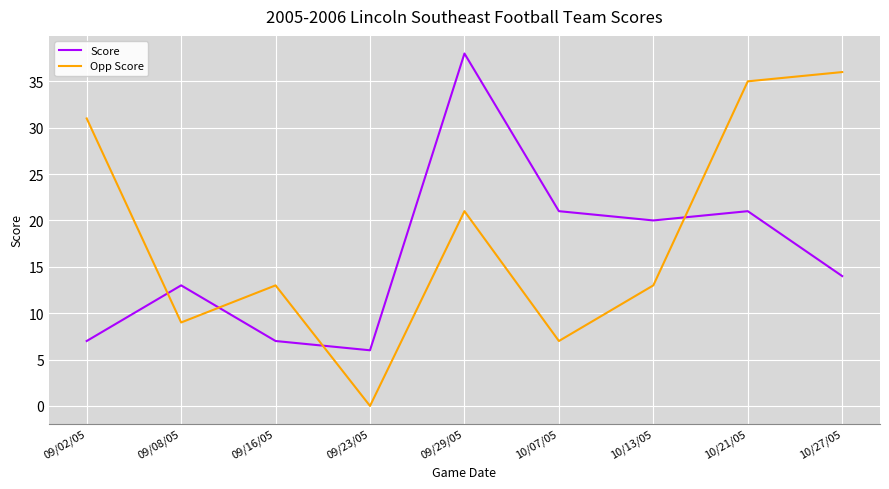

How many times do Score and Opp Score cross each other?

4